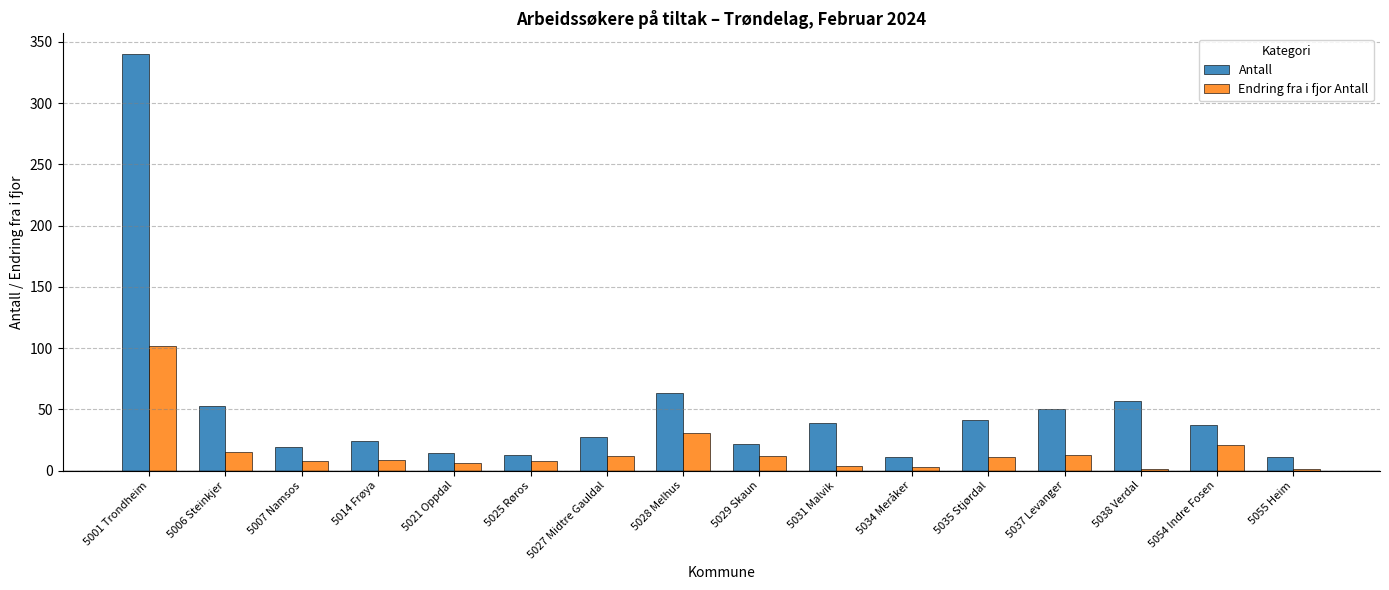

Does the chart contain stacked bars?

No